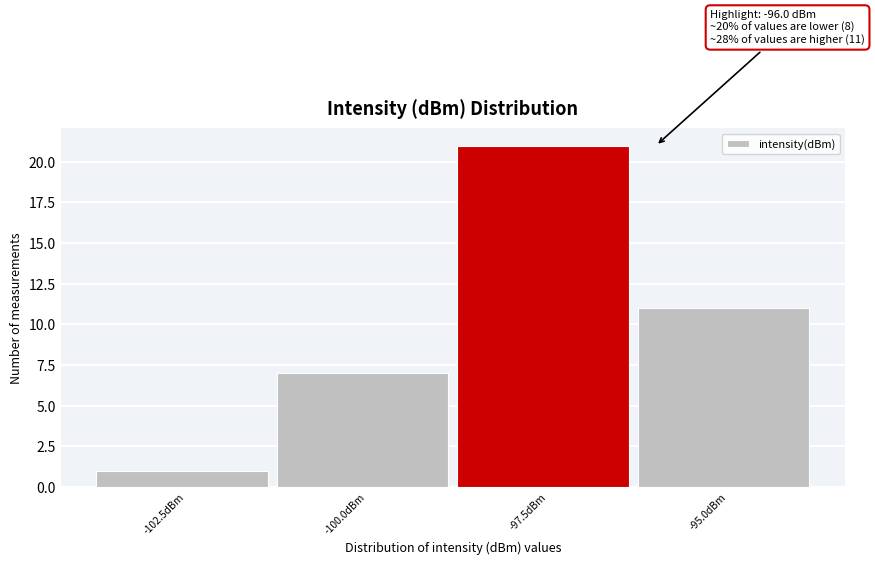

Reading left to right, list all the values displayed in this chart.

1	7	21	11